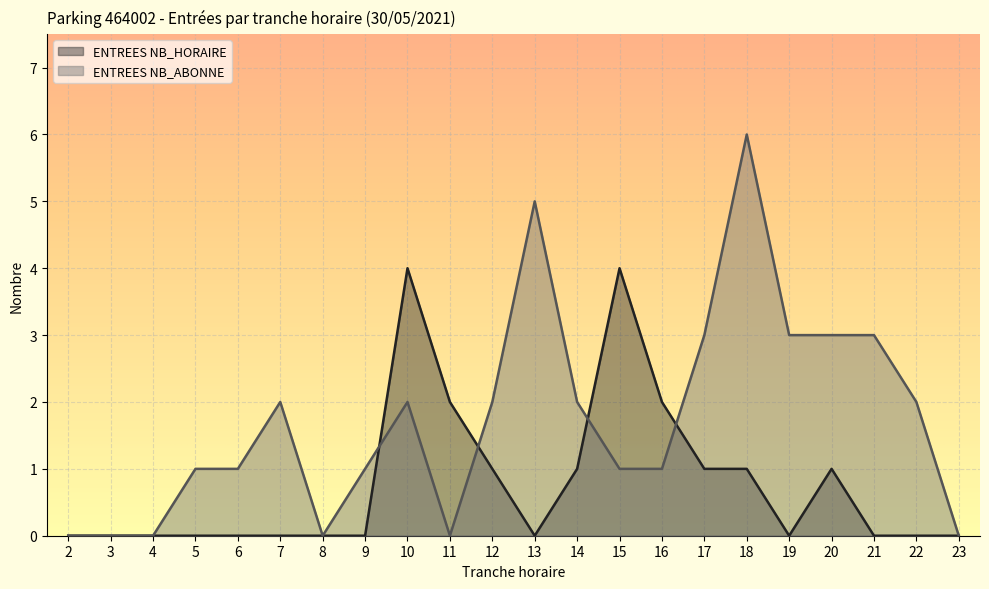

Which has a higher value, 22 or 16?

16